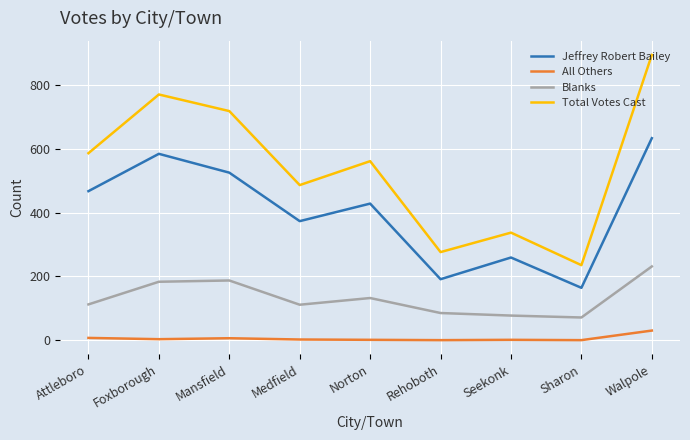

At which category does Total Votes Cast reach its first local valley?

Medfield